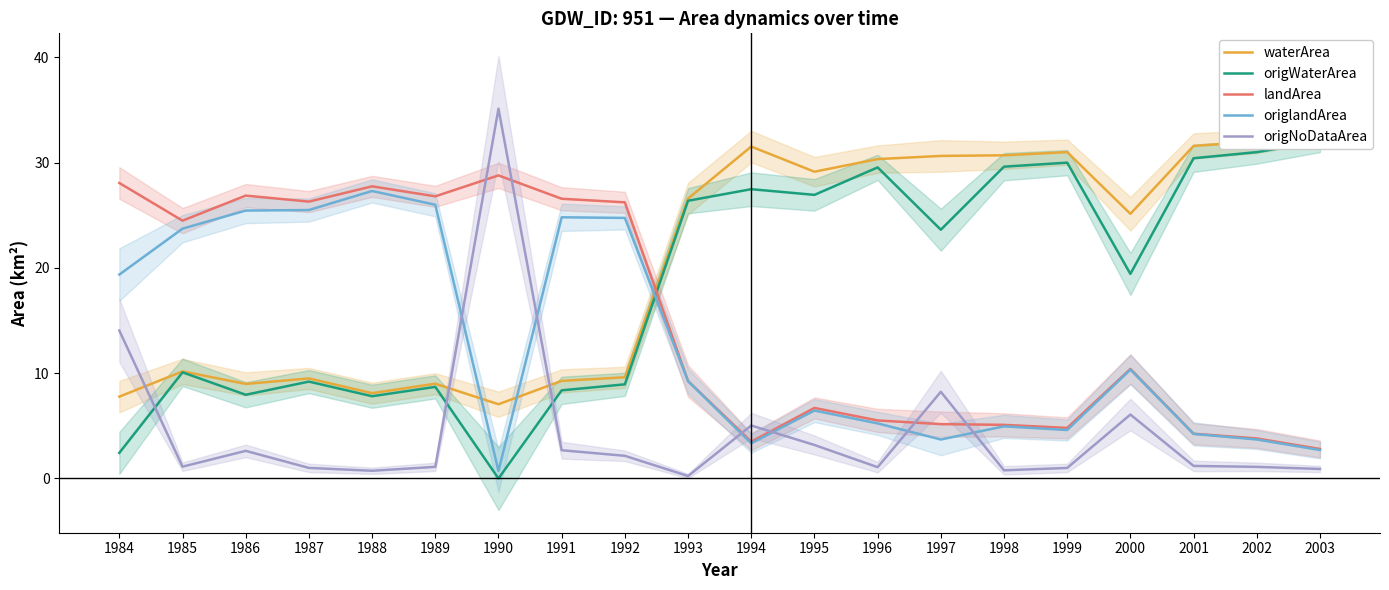

What is the maximum value for origlandArea?

27.3